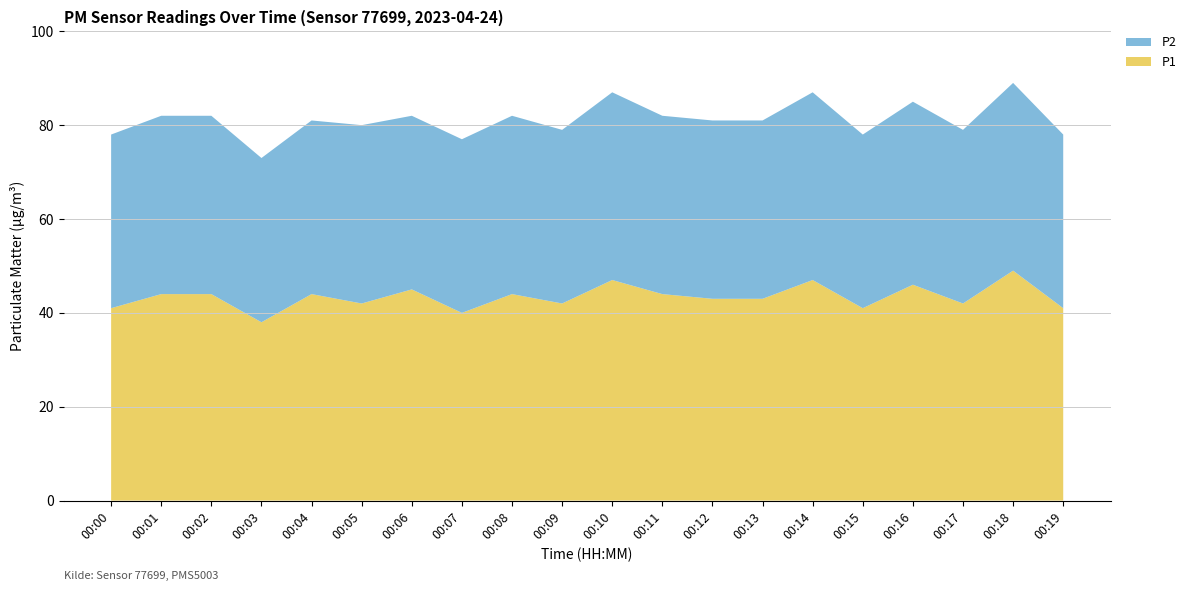

Reading left to right, what are all the values shown in this chart?

P1: 00:00=41	00:01=44	00:02=44	00:03=38	00:04=44	00:05=42	00:06=45	00:07=40	00:08=44	00:09=42	00:10=47	00:11=44	00:12=43	00:13=43	00:14=47	00:15=41	00:16=46	00:17=42	00:18=49	00:19=41
P2: 00:00=37	00:01=38	00:02=38	00:03=35	00:04=37	00:05=38	00:06=37	00:07=37	00:08=38	00:09=37	00:10=40	00:11=38	00:12=38	00:13=38	00:14=40	00:15=37	00:16=39	00:17=37	00:18=40	00:19=37